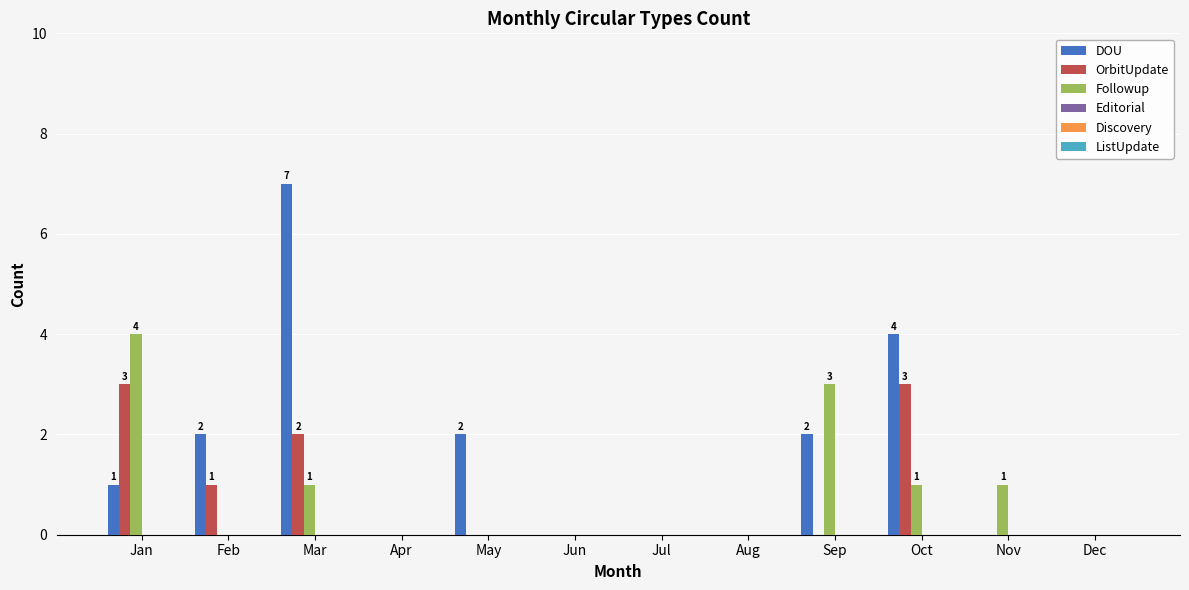

Which series has the largest total across all categories?

DOU